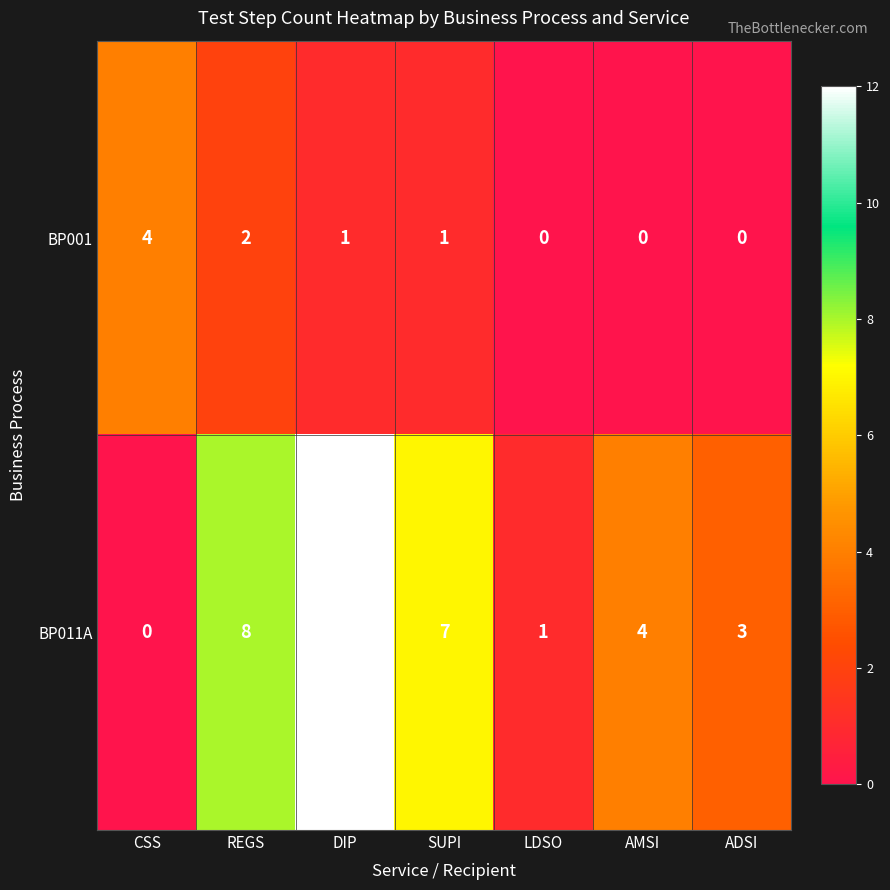

Which series has the largest total across all categories?

BP011A